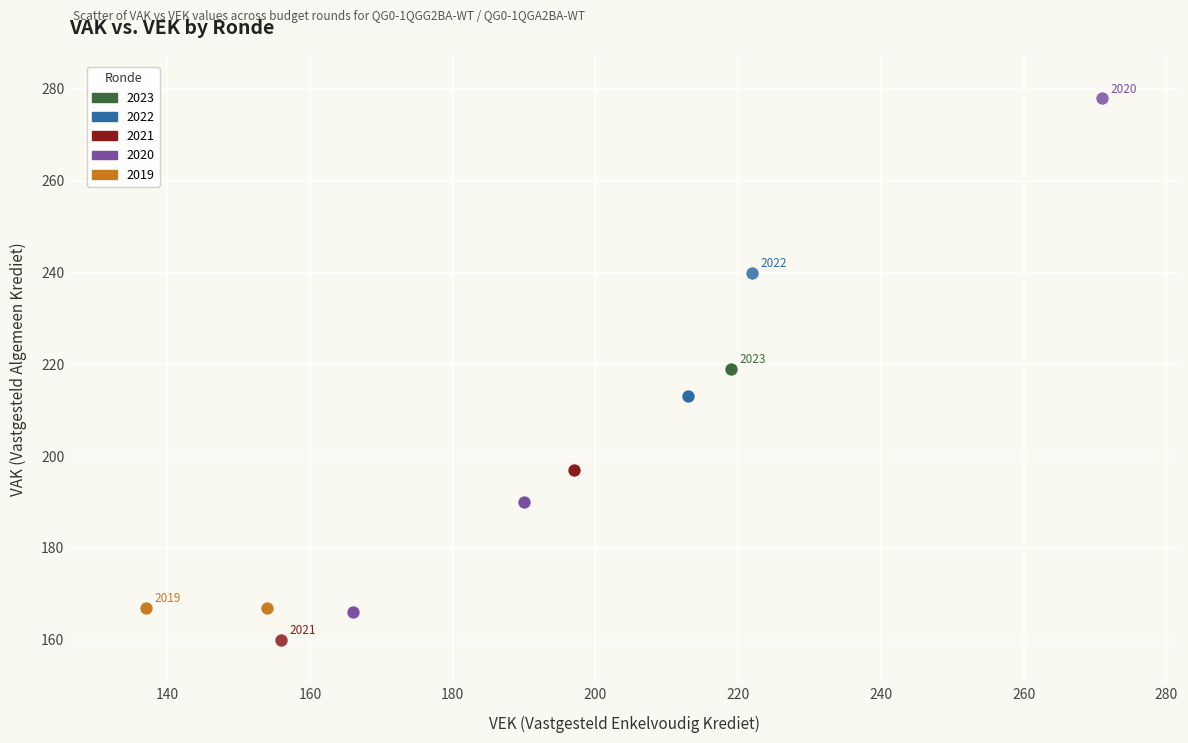

Which series reaches the maximum Y coordinate?

2020